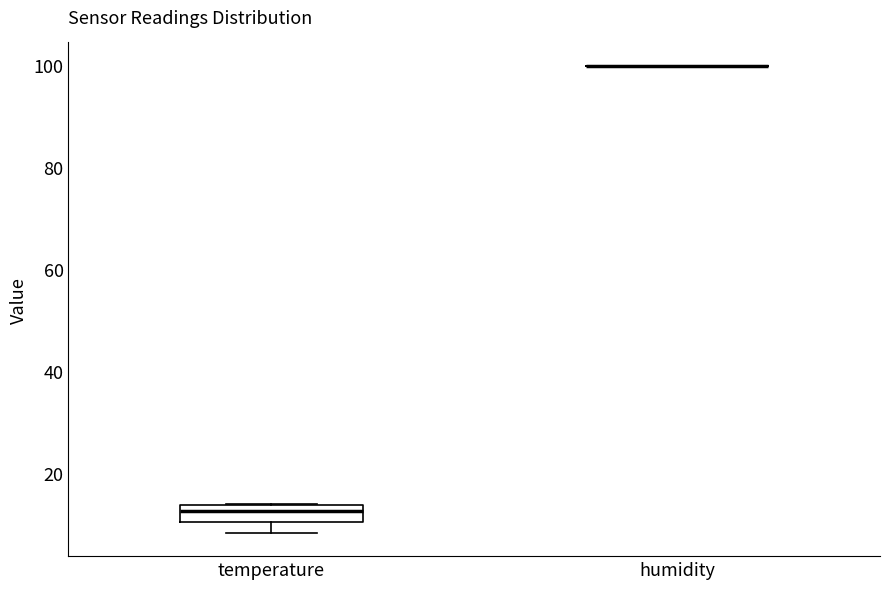

Reading left to right, transcribe this box plot: for each box, give where its median line is, the range the box spans, and where its two whiskers end, as read against the y-axis. The values are not printed on the chart, so give them approximately, as read against the axis.

temperature: median 12, box 10 to 14, whiskers 8 to 14
humidity: box collapsed to a line at 100, whiskers 100 to 100